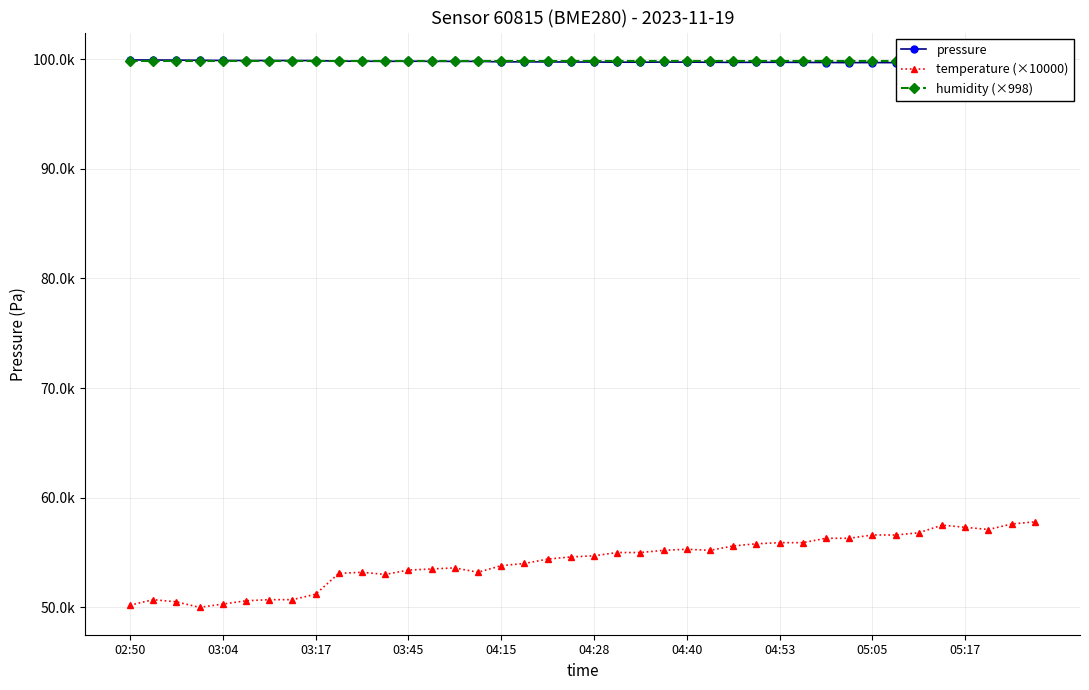

Which series changed the most between 18 and 22?

temperature (×10000)